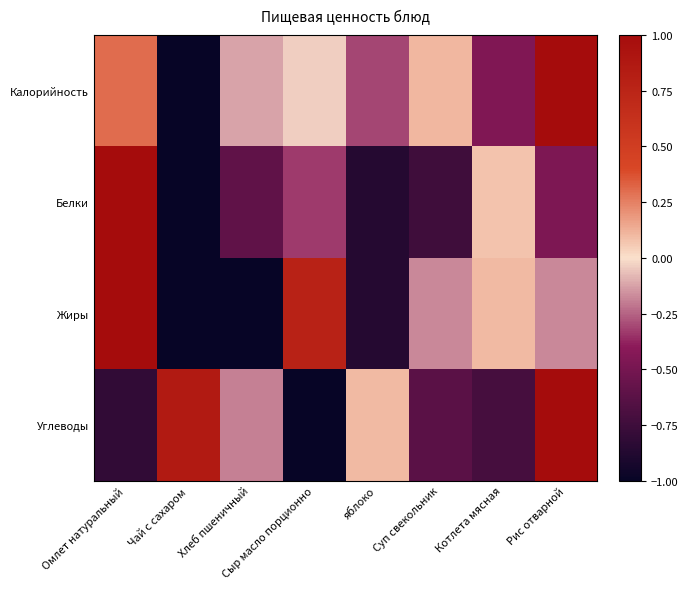

Reading right to left, extract all data points from this chart.

Калорийность: Рис отварной=1.0	Котлета мясная=-0.4	Суп свекольник=0.1	яблоко=-0.3	Сыр масло порционно=-0.0	Хлеб пшеничный=-0.1	Чай с сахаром=-1.0	Омлет натуральный=0.3
Белки: Рис отварной=-0.5	Котлета мясная=0.1	Суп свекольник=-0.7	яблоко=-0.9	Сыр масло порционно=-0.3	Хлеб пшеничный=-0.6	Чай с сахаром=-1.0	Омлет натуральный=1.0
Жиры: Рис отварной=-0.2	Котлета мясная=0.1	Суп свекольник=-0.2	яблоко=-0.9	Сыр масло порционно=0.8	Хлеб пшеничный=-1.0	Чай с сахаром=-1.0	Омлет натуральный=1.0
Углеводы: Рис отварной=1.0	Котлета мясная=-0.7	Суп свекольник=-0.6	яблоко=0.1	Сыр масло порционно=-1.0	Хлеб пшеничный=-0.2	Чай с сахаром=0.9	Омлет натуральный=-0.8